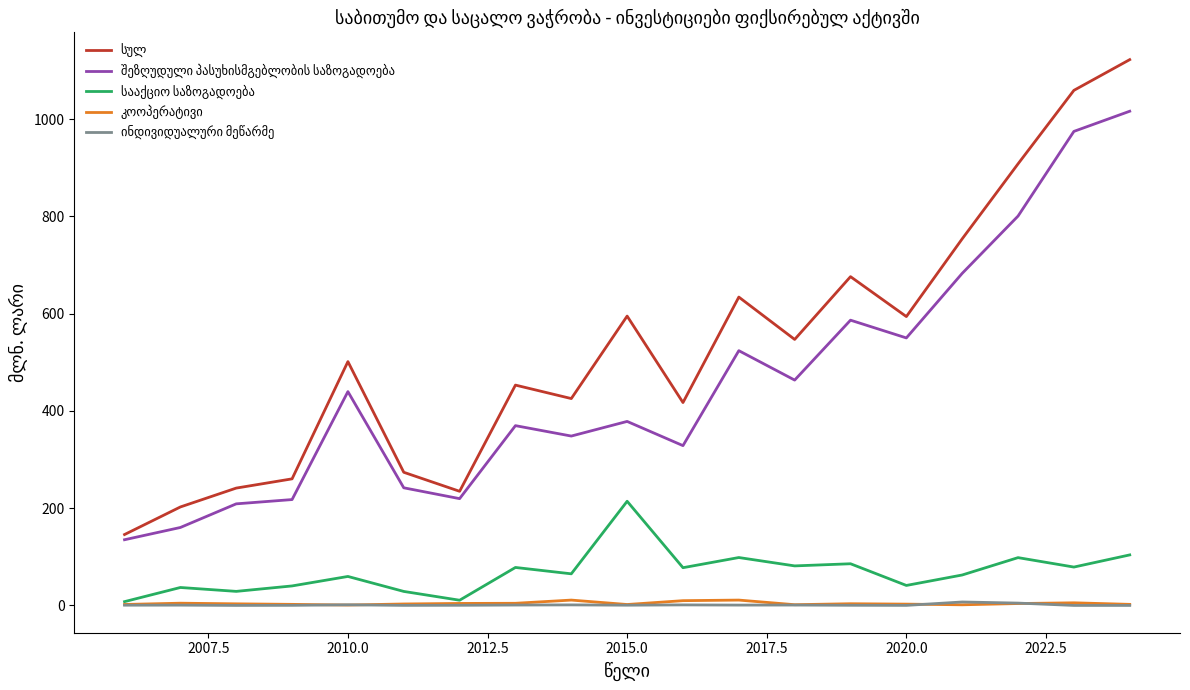

What is the average value of the სულ series?

528.7